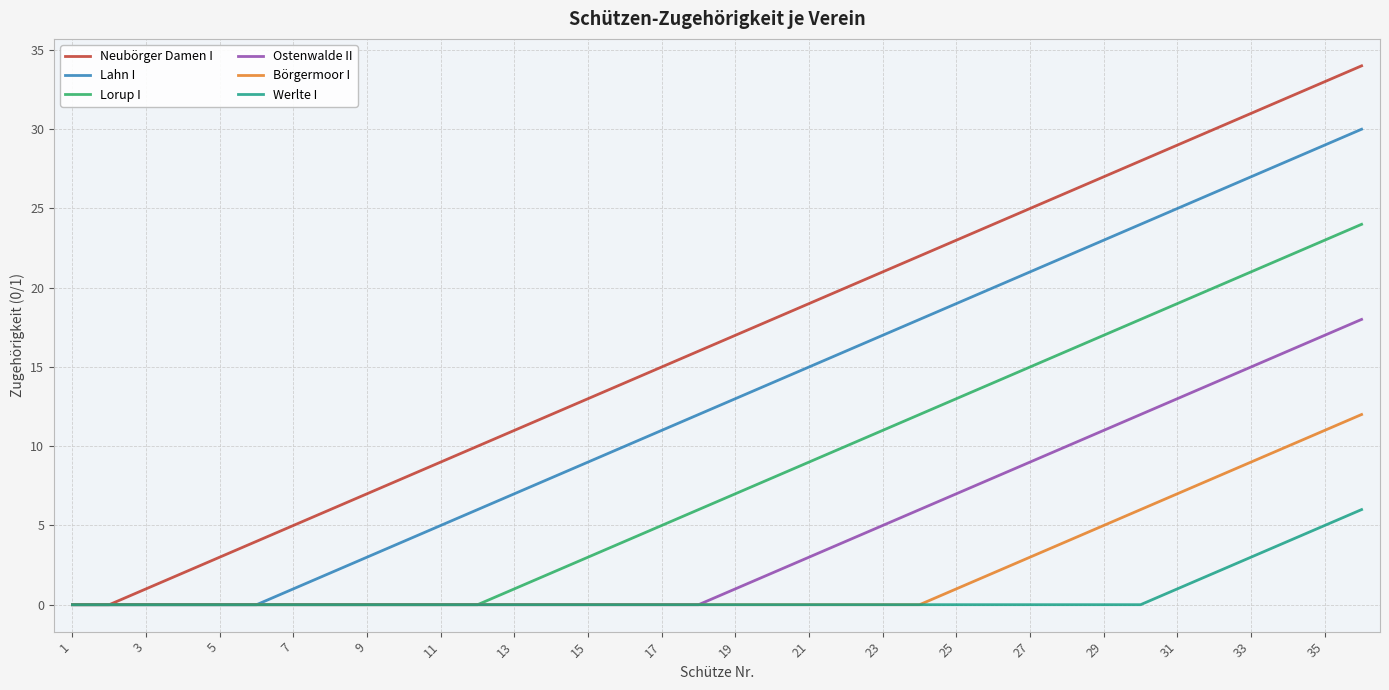

What is the maximum value for Werlte I?

6